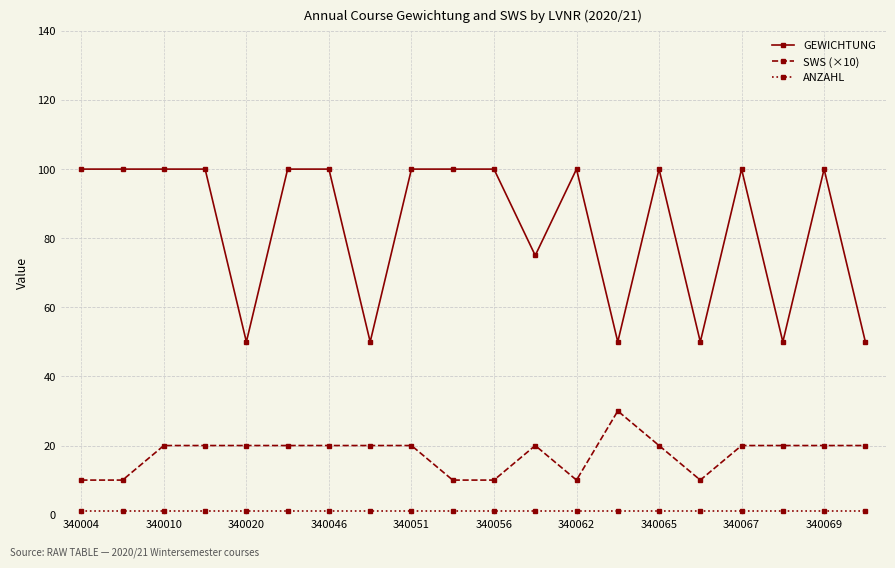

True or false: GEWICHTUNG and SWS (×10) intersect in this chart.

False